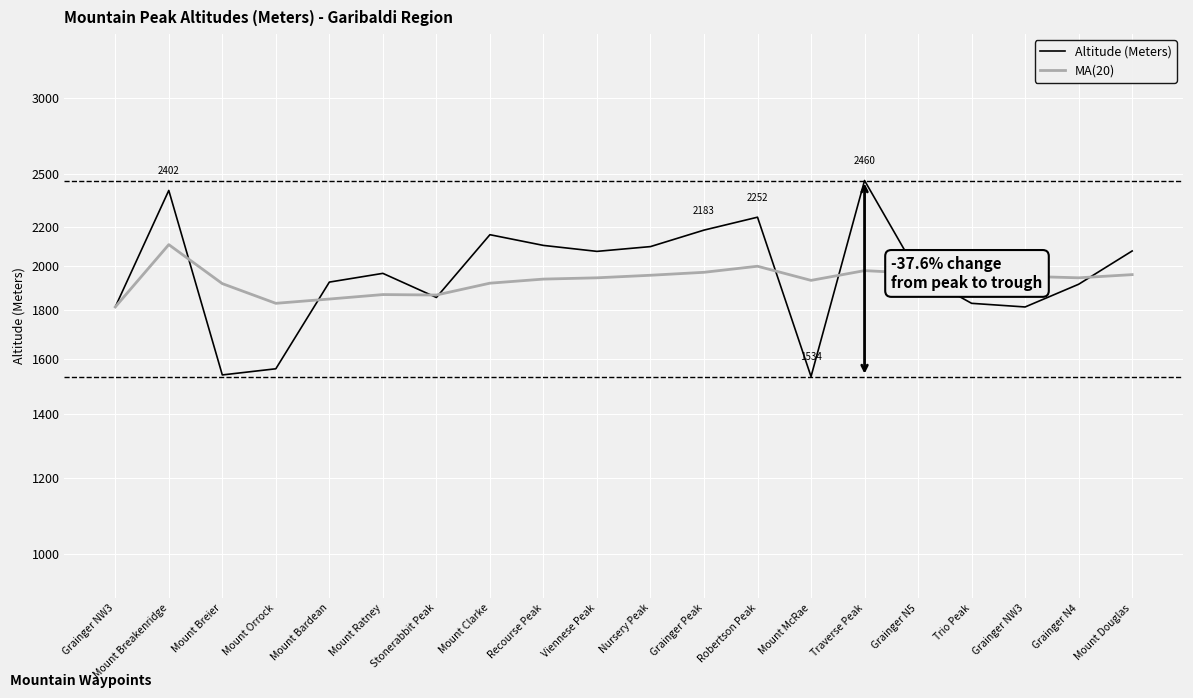

How many values in the Altitude (Meters) series exceed 1967?

9